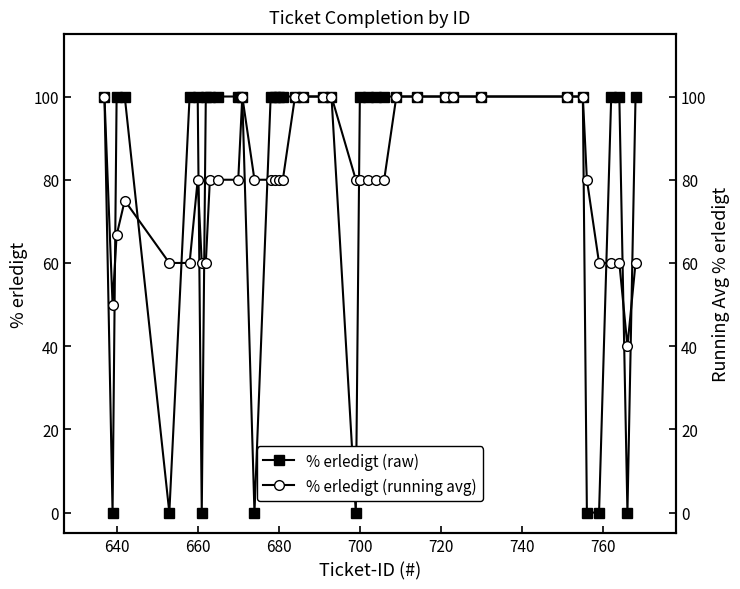

Reading right to left, extract all data points from this chart.

% erledigt (raw): 100.0	0.0	100.0	100.0	0.0	0.0	100.0	100.0	100.0	100.0	100.0	100.0	100.0	100.0	100.0	100.0	100.0	0.0	100.0	100.0	100.0	100.0	100.0	100.0	100.0	100.0	0.0	100.0	100.0	100.0	100.0	100.0	0.0	100.0	100.0	0.0	100.0	100.0	0.0	100.0
% erledigt (running avg): 60.0	40.0	60.0	60.0	60.0	80.0	100.0	100.0	100.0	100.0	100.0	100.0	100.0	80.0	80.0	80.0	80.0	80.0	100.0	100.0	100.0	100.0	80.0	80.0	80.0	80.0	80.0	100.0	80.0	80.0	80.0	60.0	60.0	80.0	60.0	60.0	75.0	66.7	50.0	100.0